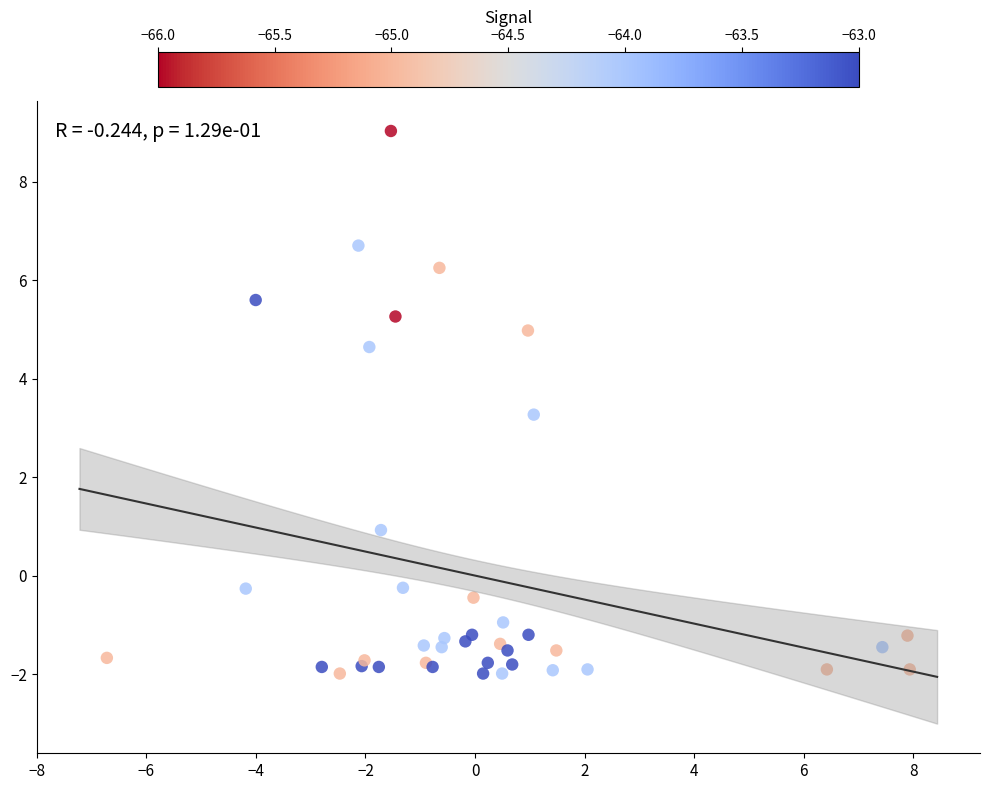

What Y value in the scatter plot is closest to 3?

3.3